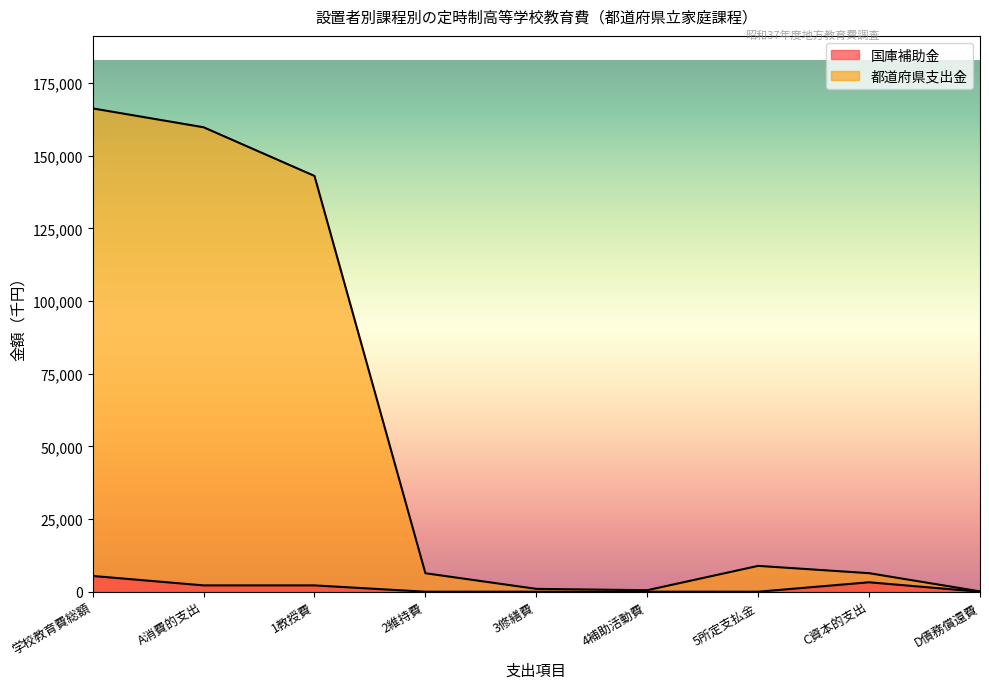

At C資本的支出, list the series in order from largest to smallest.

都道府県支出金, 国庫補助金